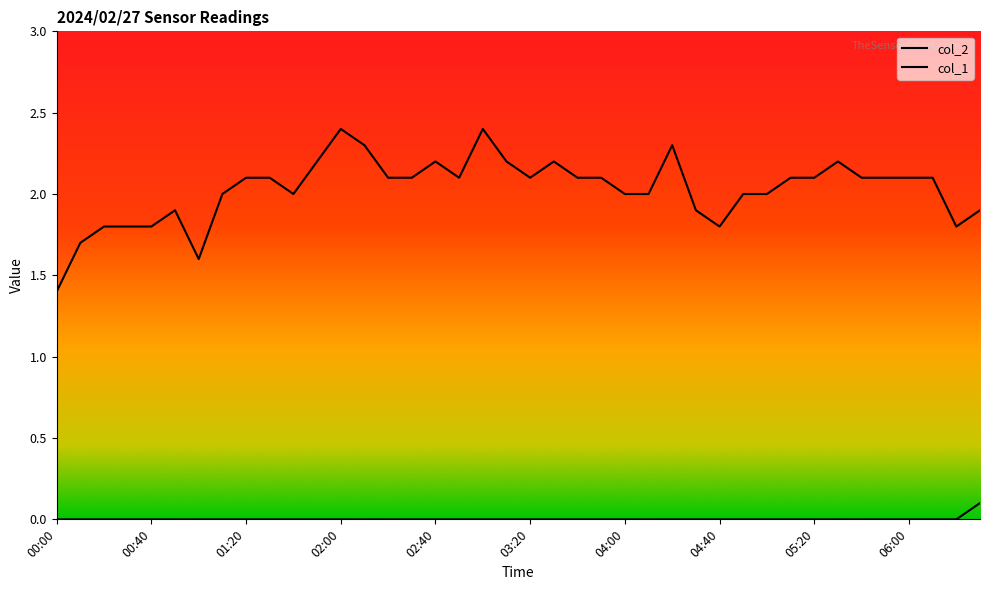

What is the greatest value displayed?

2.4